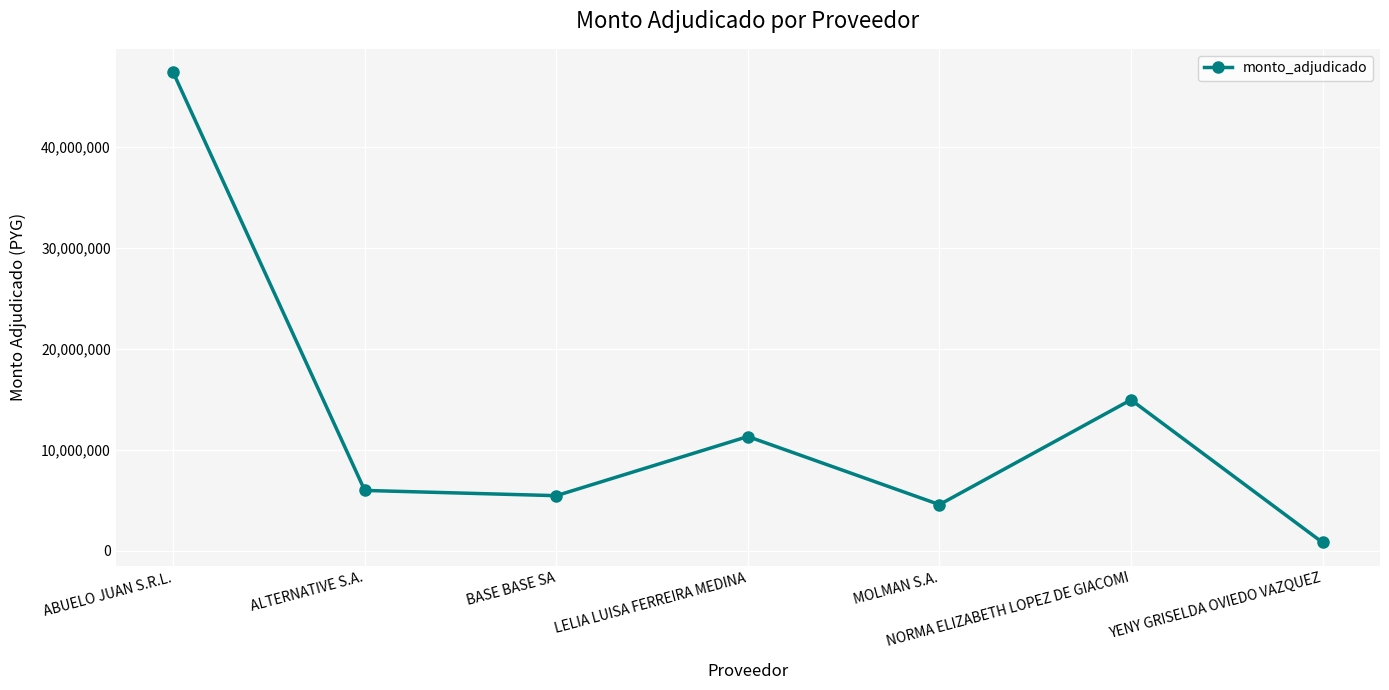

List the labels in order of value, smallest first.

YENY GRISELDA OVIEDO VAZQUEZ, MOLMAN S.A., BASE BASE SA, ALTERNATIVE S.A., LELIA LUISA FERREIRA MEDINA, NORMA ELIZABETH LOPEZ DE GIACOMI, ABUELO JUAN S.R.L.